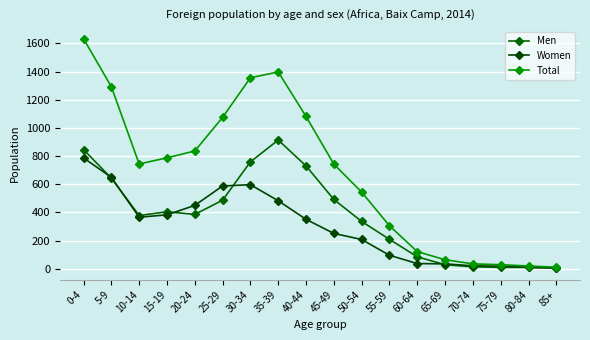

What is the maximum value for Women?

787